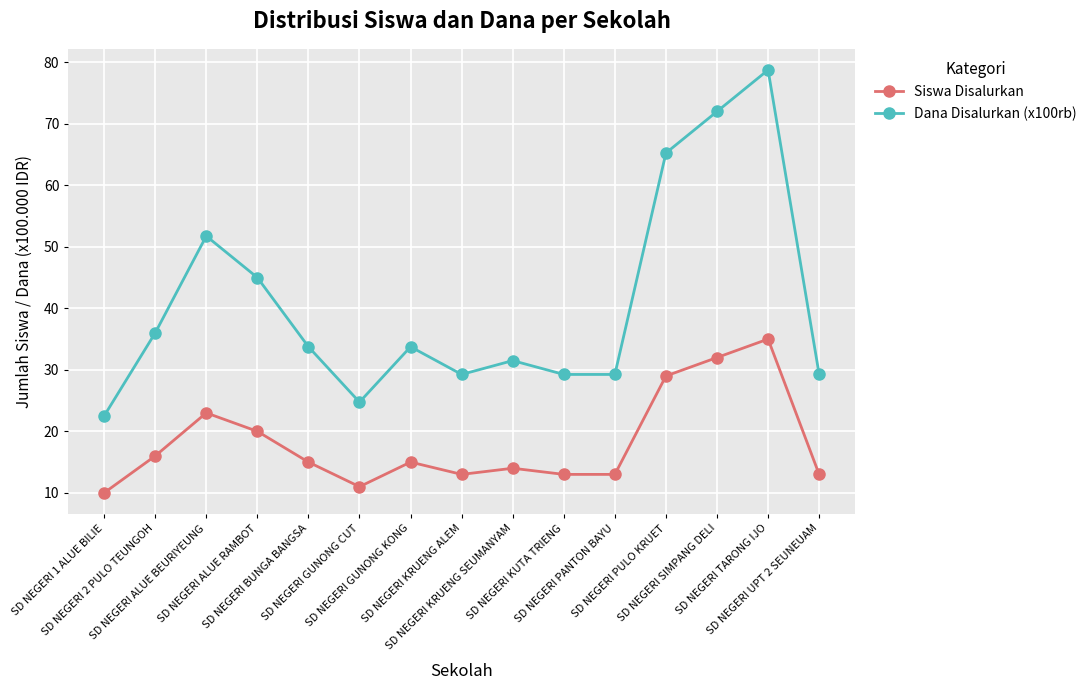

Where is the first local maximum for Siswa Disalurkan?

SD NEGERI ALUE BEURIYEUNG